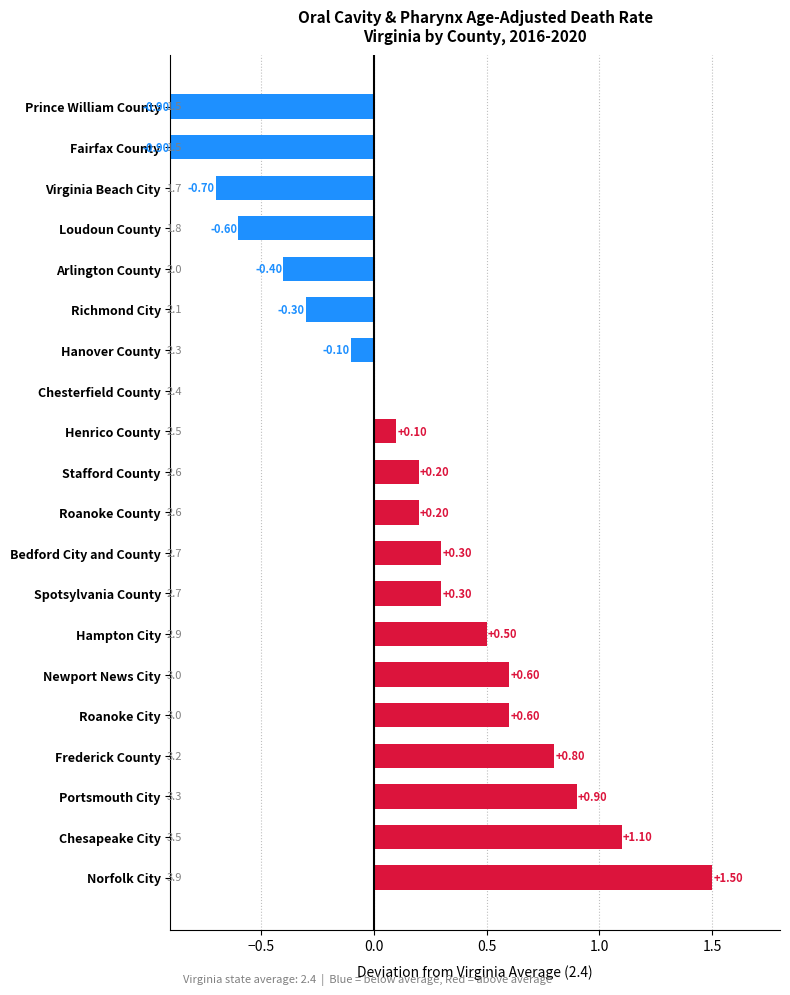

Where is the data nearest to the value 0?

Chesterfield County